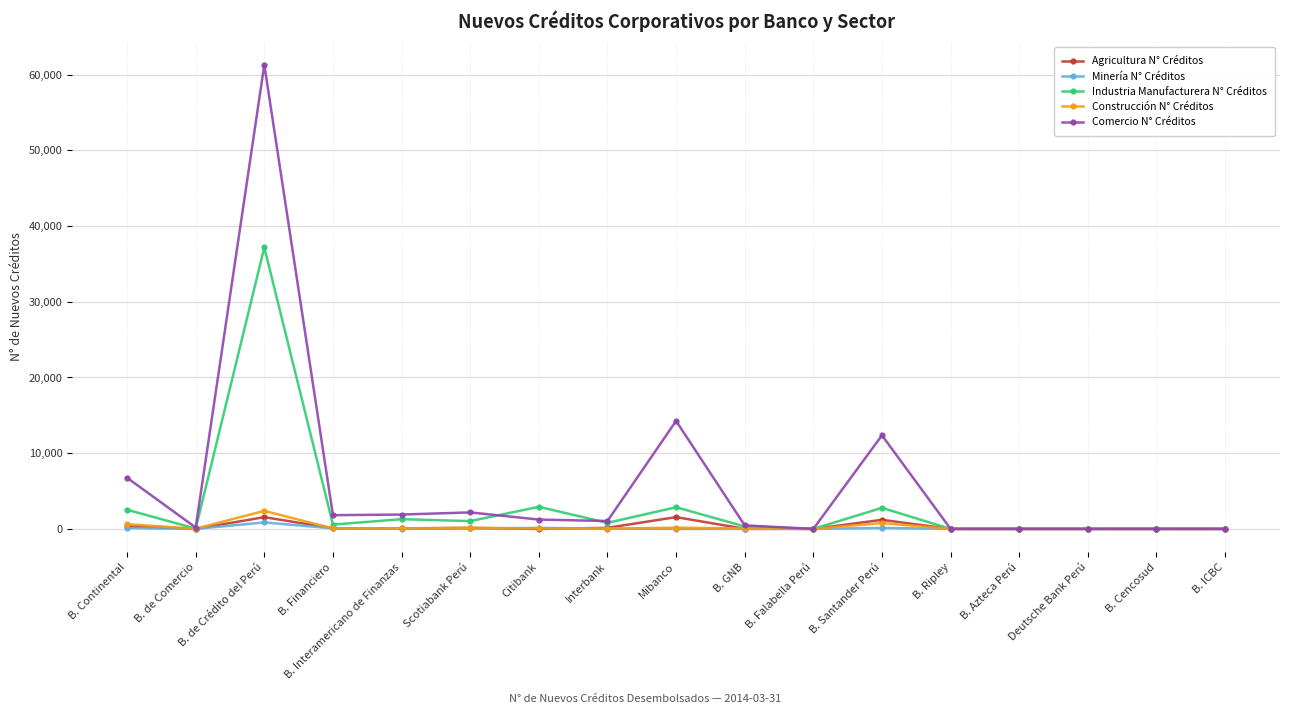

What is the difference between the second highest and second lowest values in the Comercio N° Créditos series?

14261